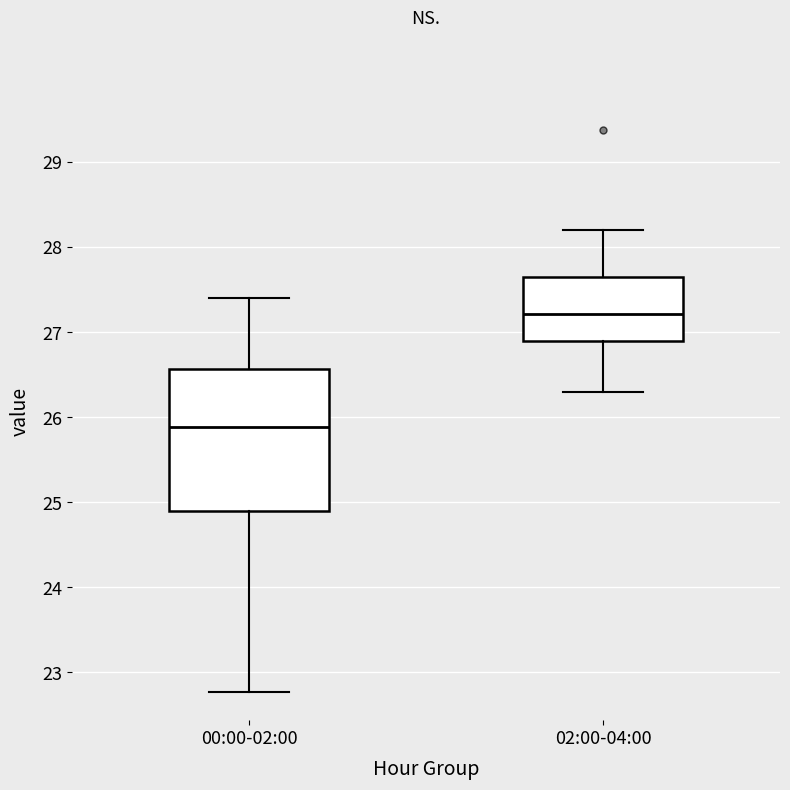

Reading left to right, read every box against the y-axis: the position of its median line, the range the box covers, and the ends of its whiskers. The values are not printed on the chart, so give them approximately, as read against the axis.

00:00-02:00: median 25.9, box 24.9 to 26.6, whiskers 22.8 to 27.4
02:00-04:00: median 27.2, box 26.9 to 27.7, whiskers 26.3 to 28.2